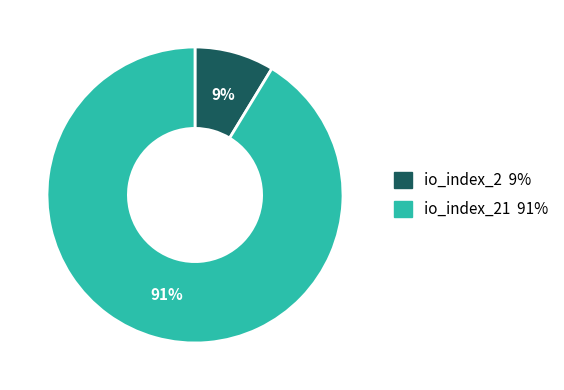

To the nearest percent, what is the average slice percentage?

50%